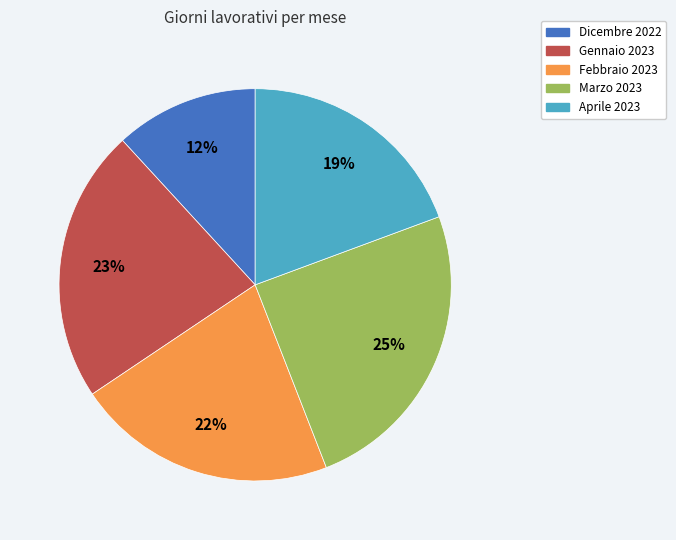

Which category has the biggest portion of the pie?

Marzo 2023